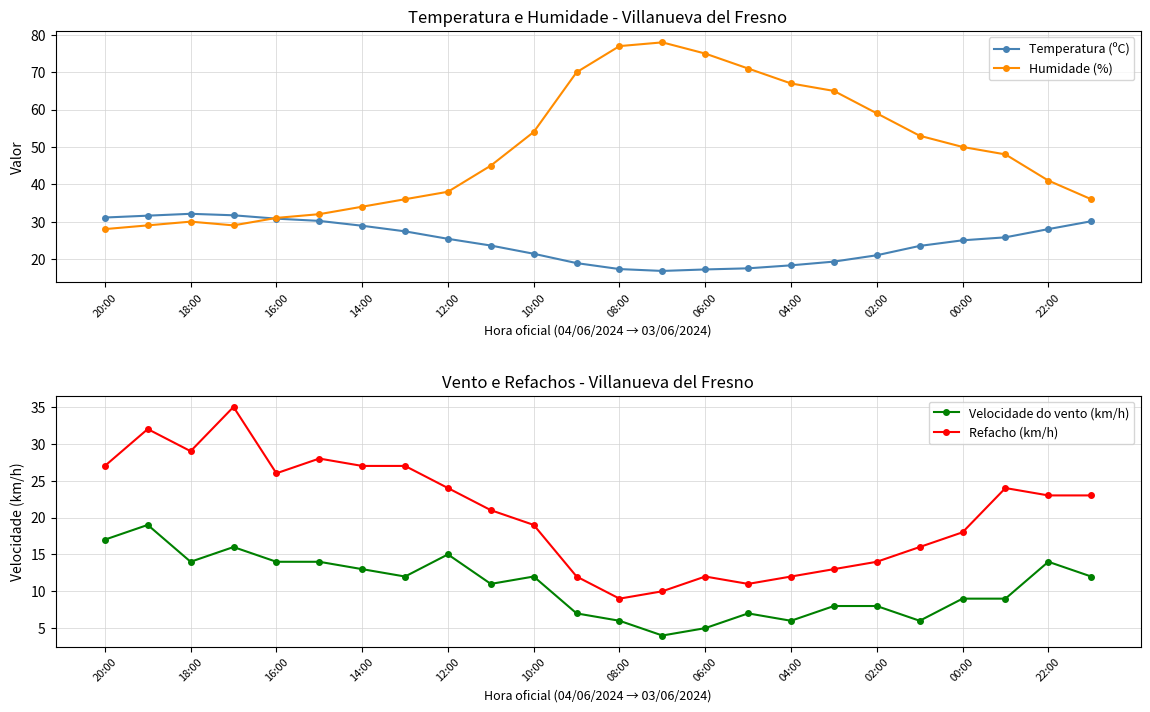

What is the difference between the Temperatura (ºC) values at 22:00 and 20:00?

3.1